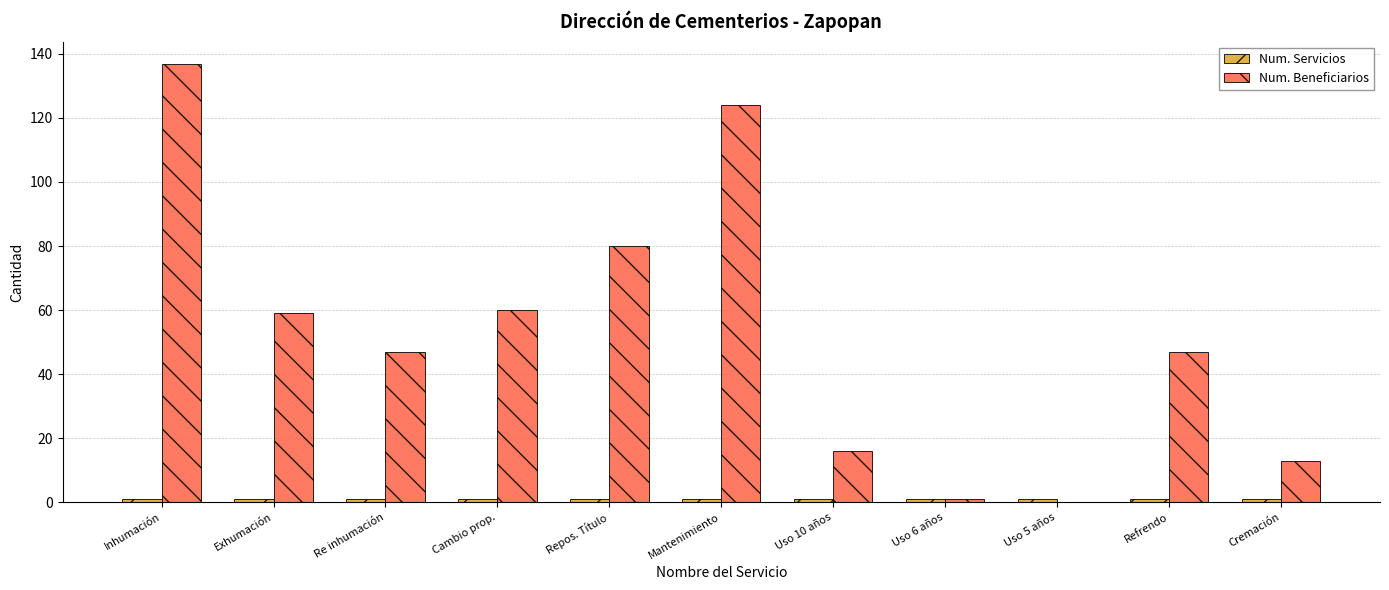

At which category does the chart reach its peak across all series?

Inhumación